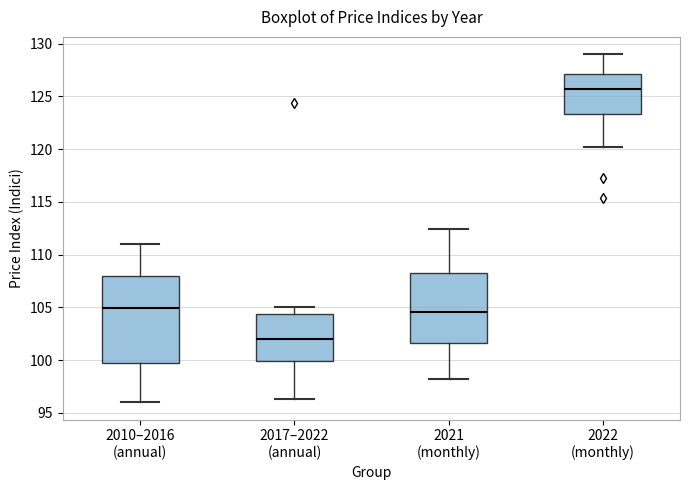

Which box has the lowest median line?

2017–2022 (annual)